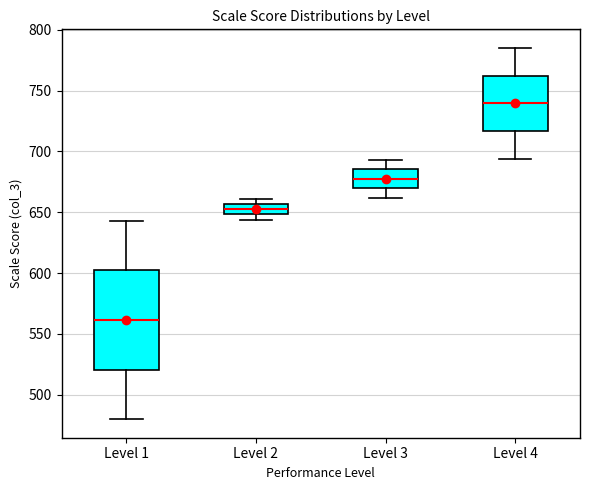

Which box's median line is the highest?

Level 4